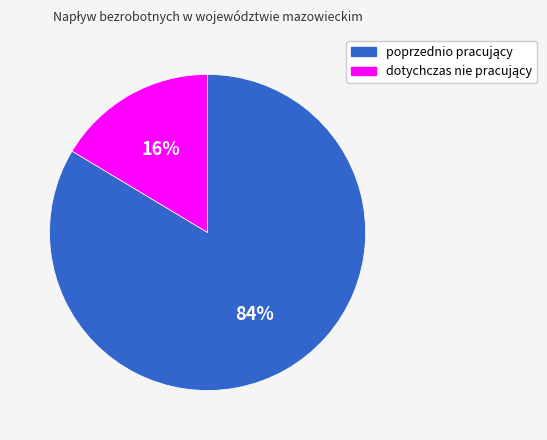

Count the number of slices in the pie.

2